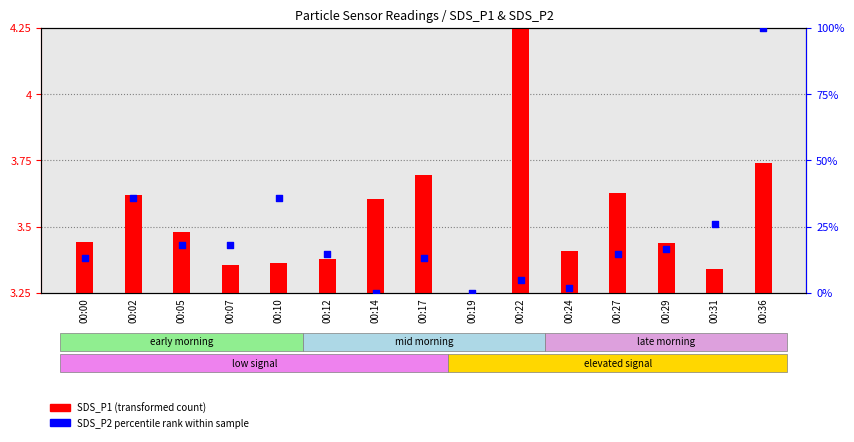

Which series has the largest Y range (max minus min)?

SDS_P2 percentile rank